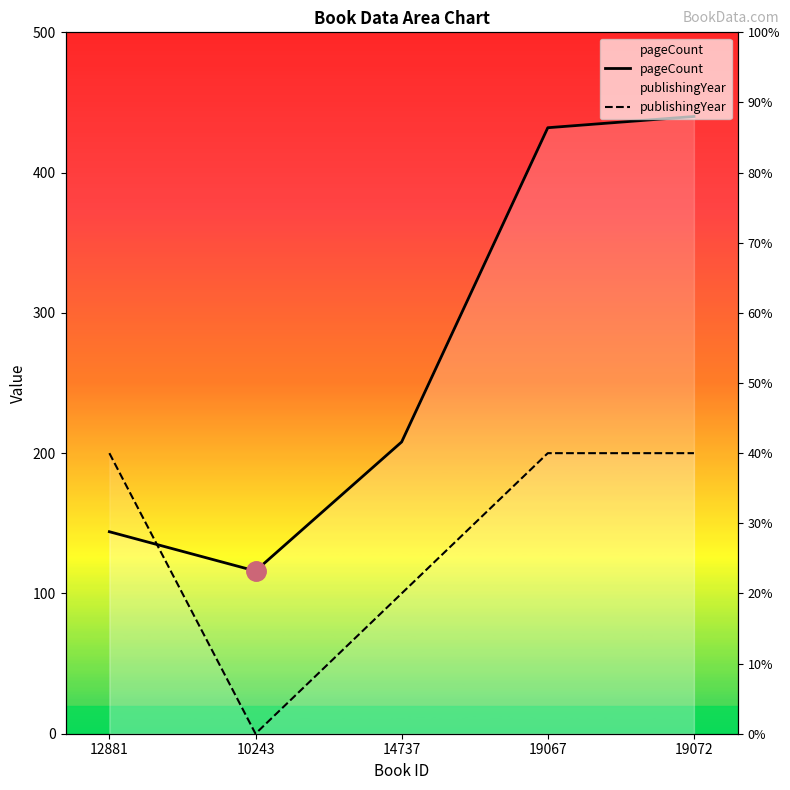

True or false: publishingYear has more than 0 points higher than both neighbors.

False